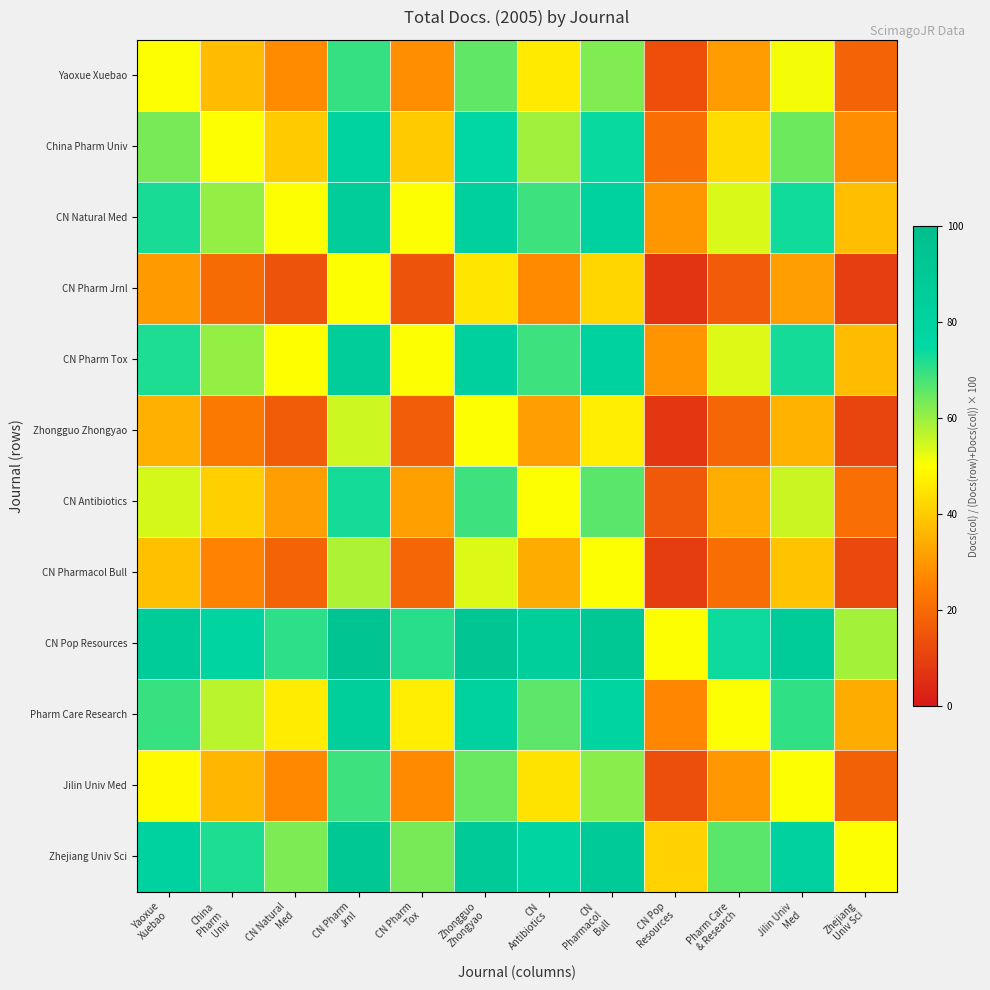

What is the smallest value displayed?

6.5